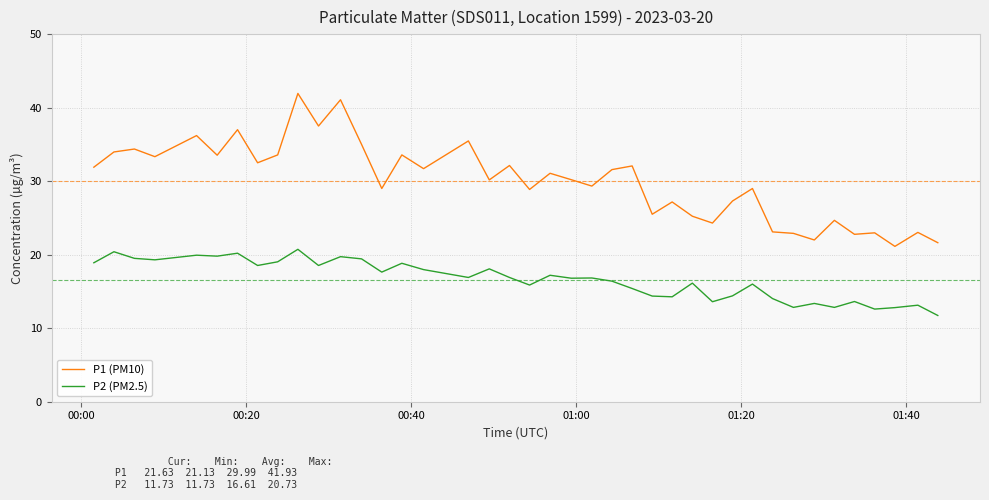

Which series has the widest spread of values?

P1 (PM10)